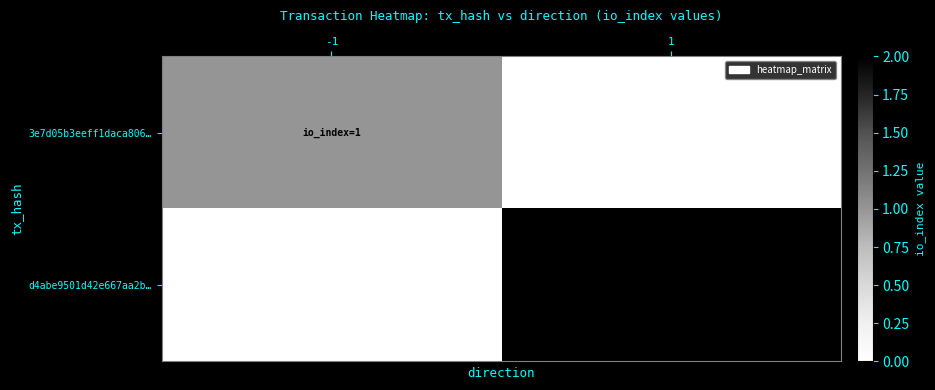

What is the maximum value shown in the chart?

2